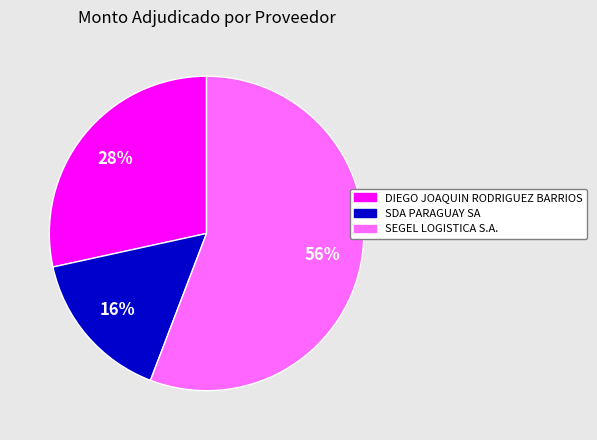

Is it true that SDA PARAGUAY SA is 16% of the pie?

True